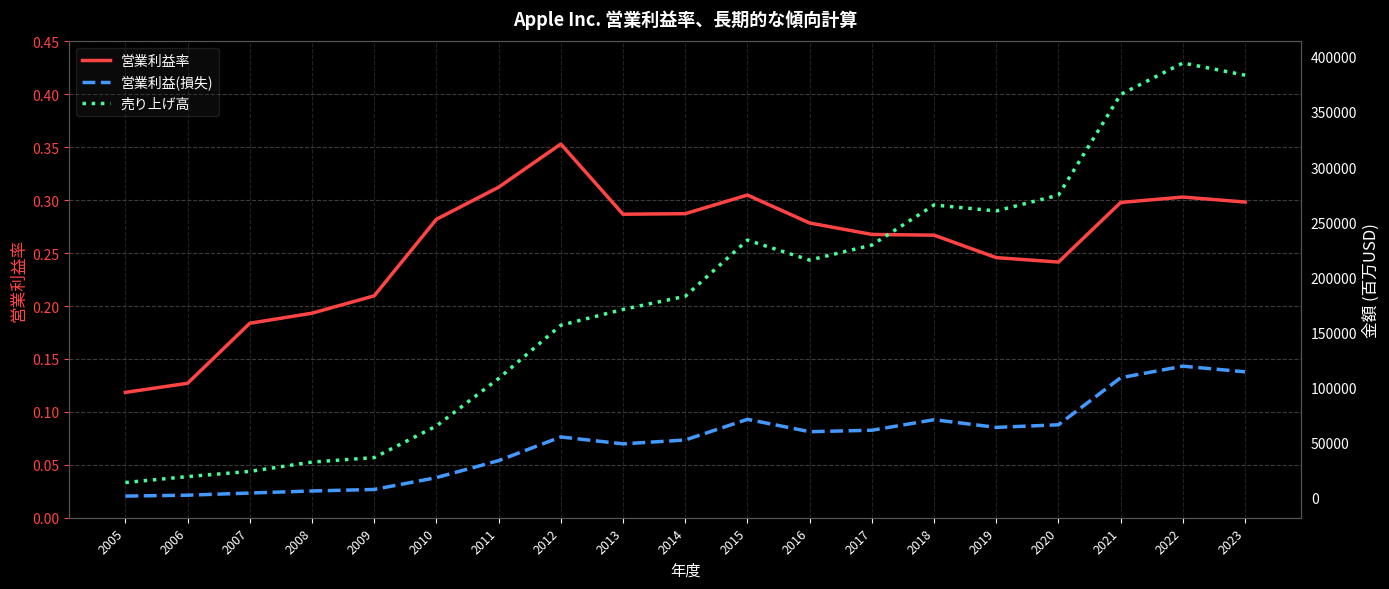

True or false: 売り上げ高 and 営業利益(損失) cross at least once.

False